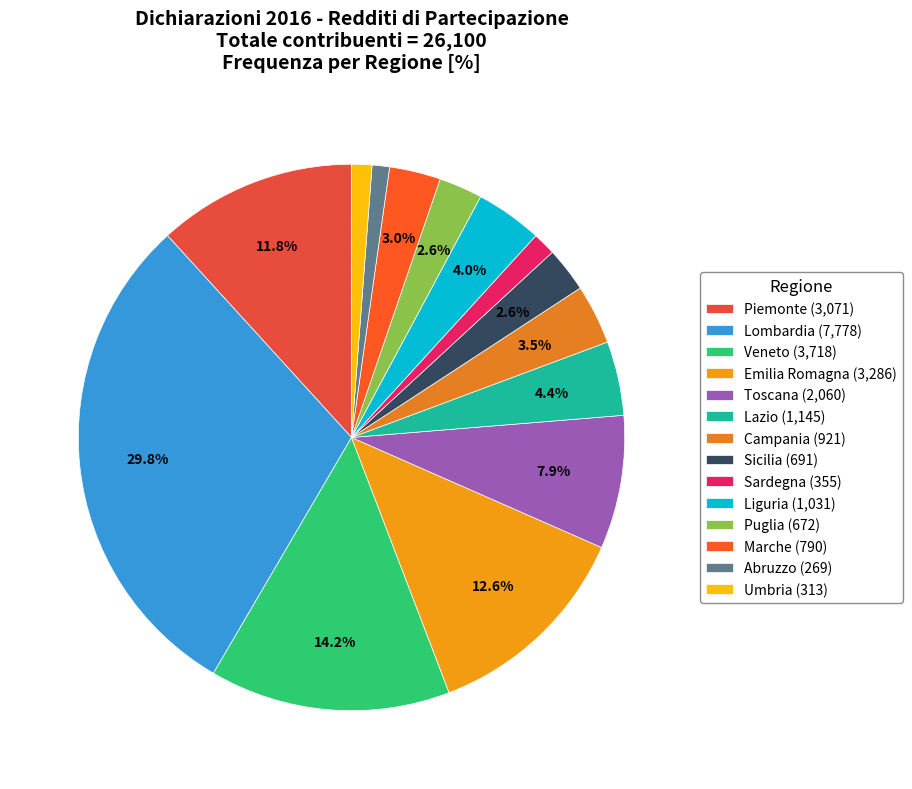

Which slice is the smallest?

Abruzzo